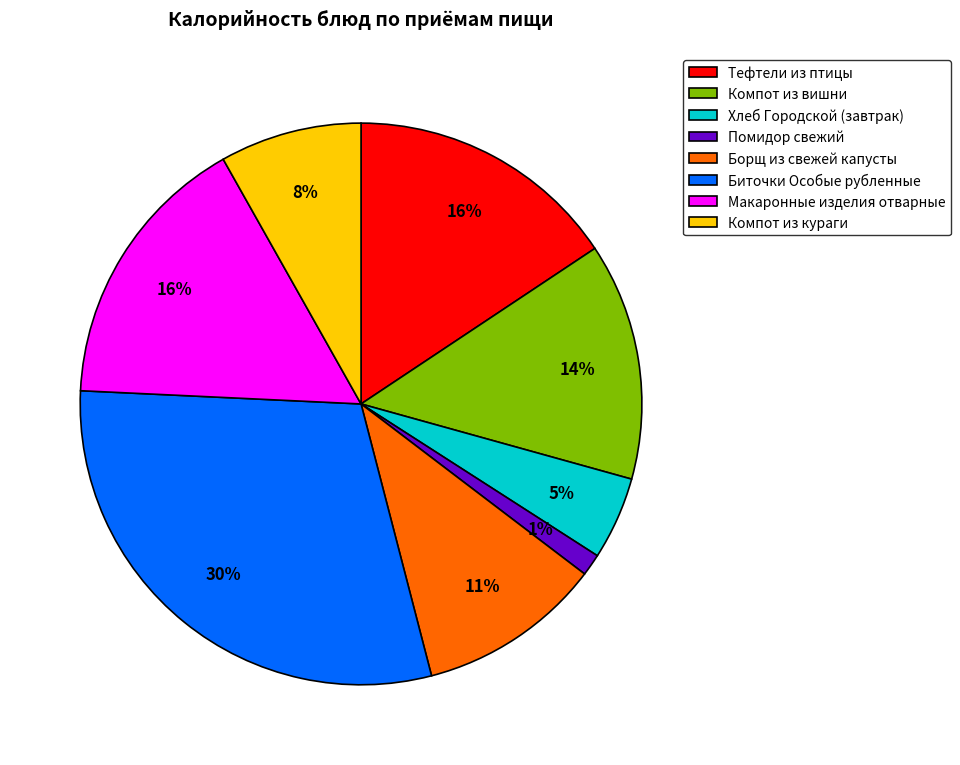

Is the sum of Биточки Особые рубленные and Тефтели из птицы greater than half?

No